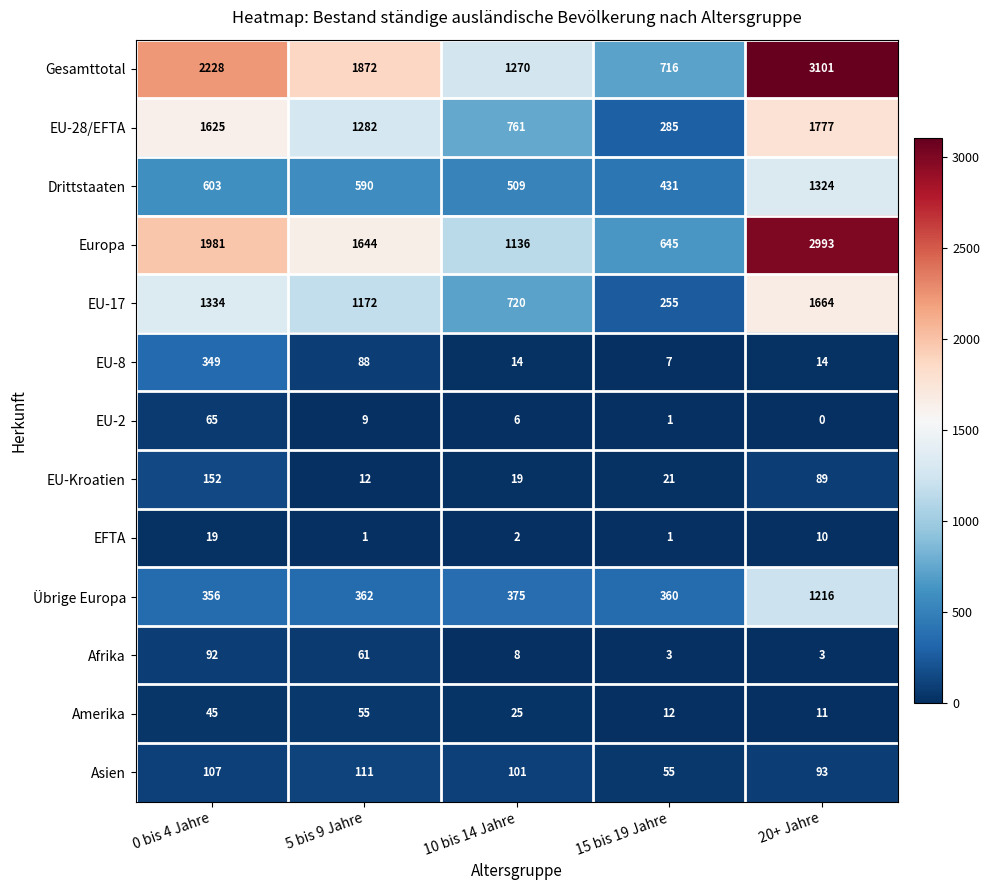

The value of Asien at 10 bis 14 Jahre is 101. True or false?

True